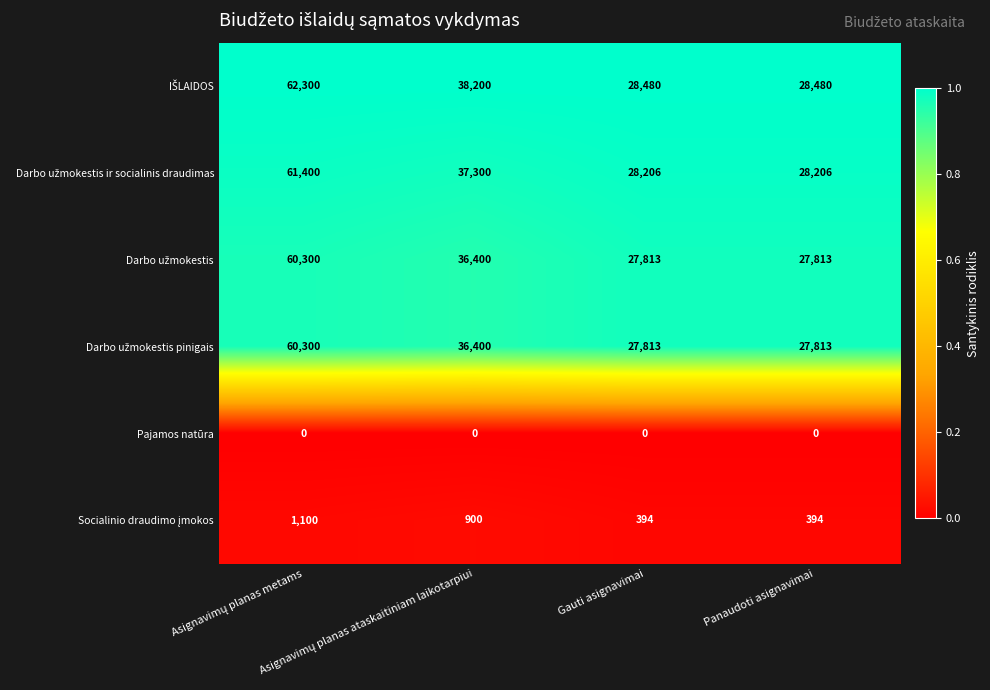

At how many categories does at least one series exceed 8574?

4